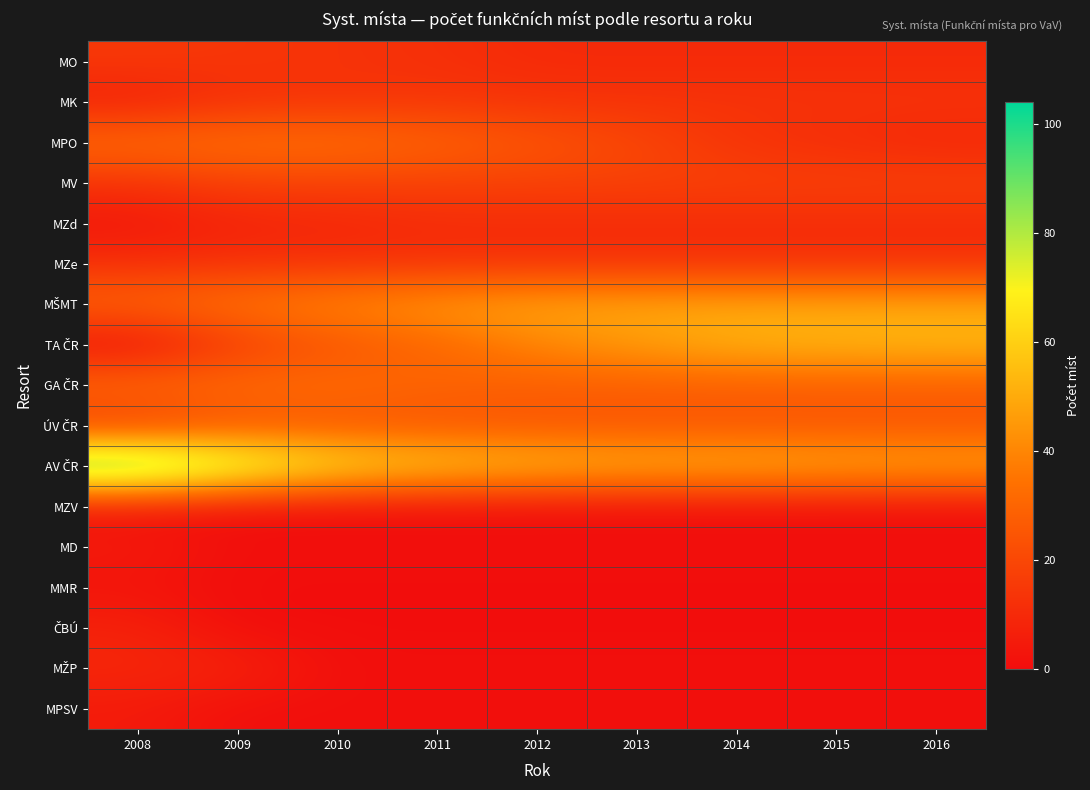

What is the total value across all series at 2009?

301.9